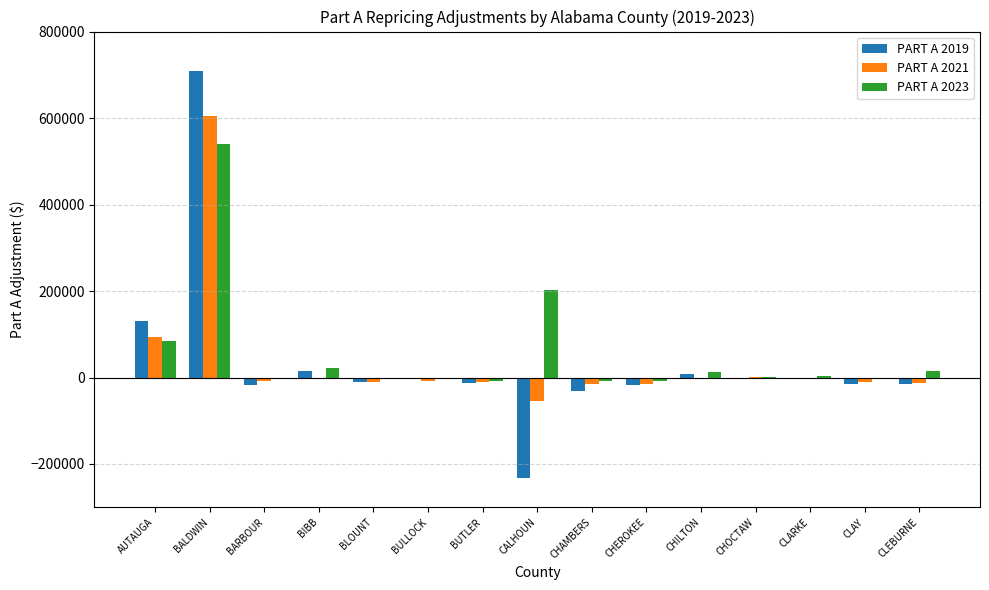

Is the value of PART A 2019 at AUTAUGA greater than the value of PART A 2021 at CLAY?

Yes